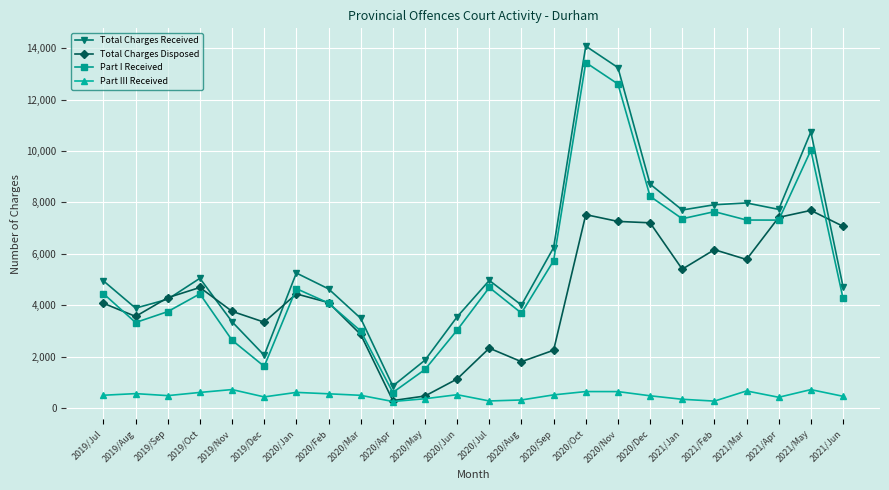

The Total Charges Received series shows 3493 at 2020/Mar. True or false?

True